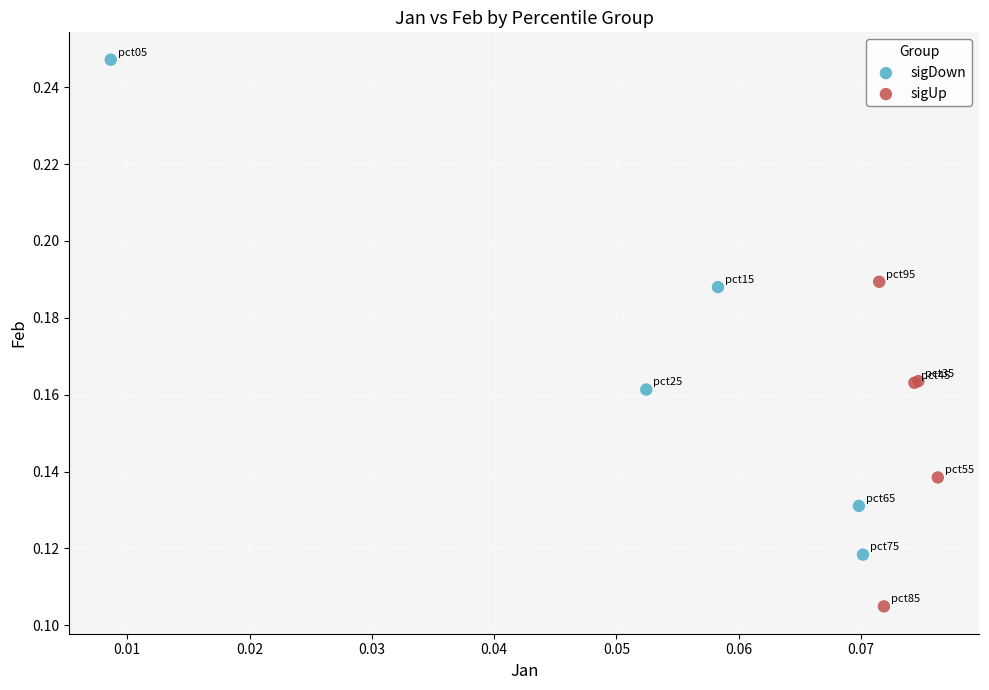

Which series has the widest spread of Y values?

sigDown